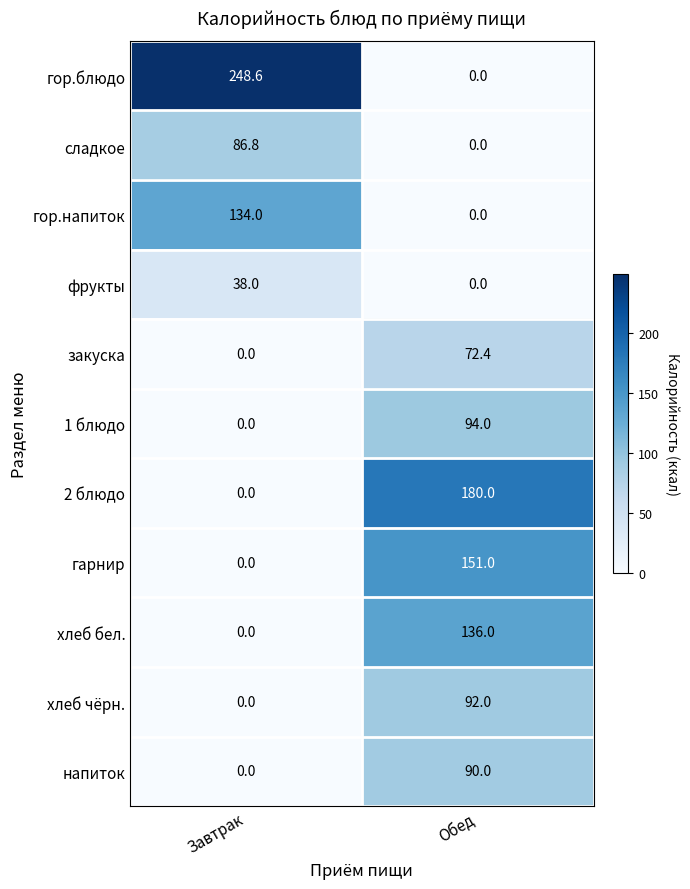

What is the difference between the хлеб чёрн. values at Обед and Завтрак?

92.0